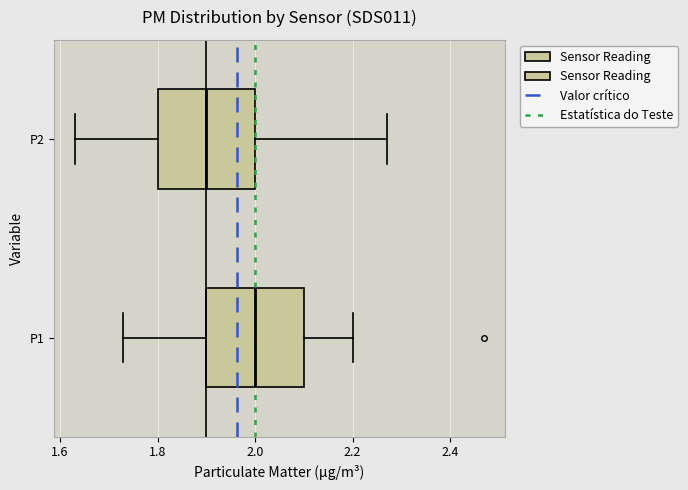

Which box's median line is the furthest to the right?

P1